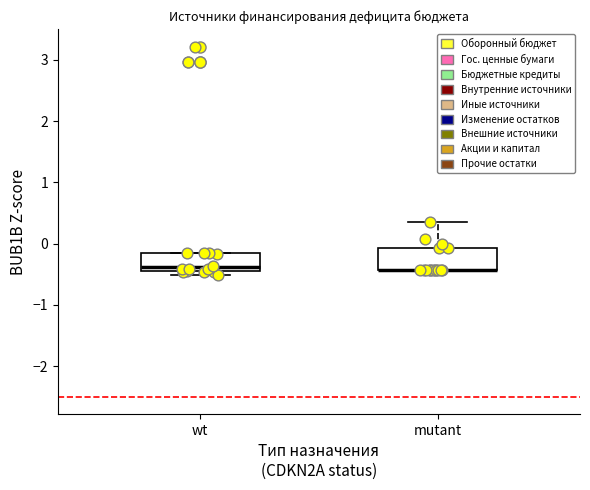

Where is the lower edge of the box for wt on the y-axis? The values are not printed on the chart, so give them approximately, as read against the axis.

-0.4